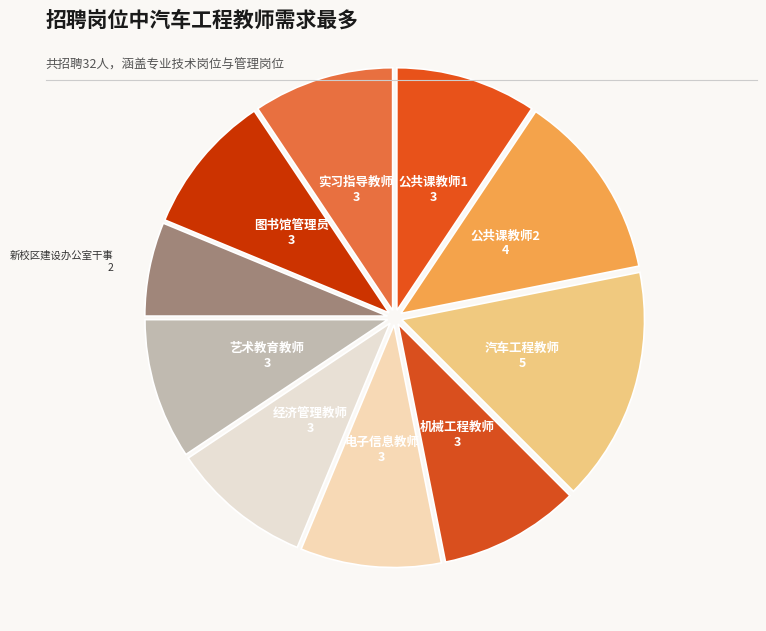

True or false: 图书馆管理员 accounts for 9% of the total.

True